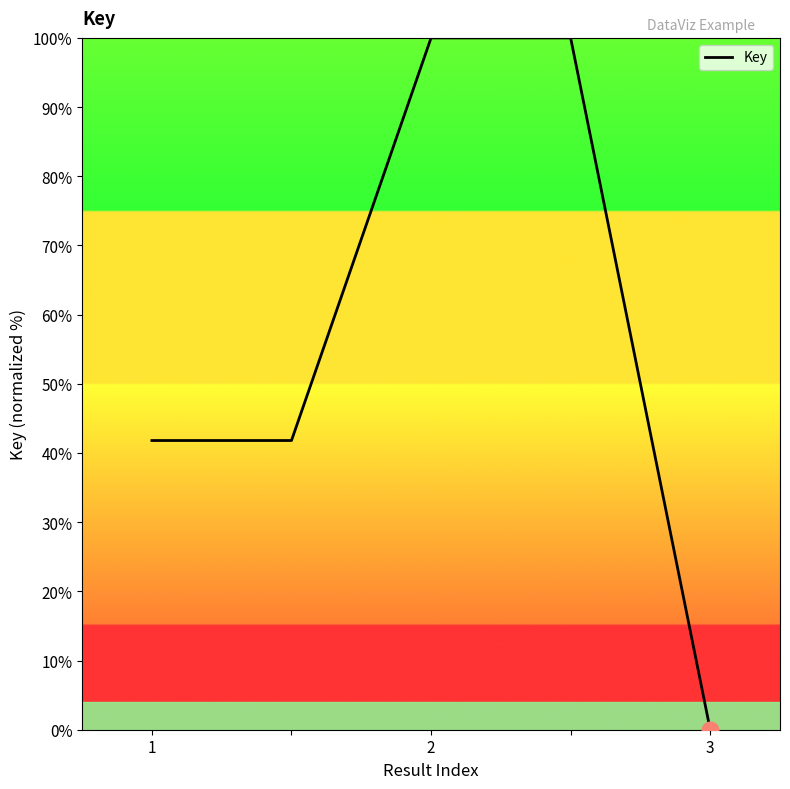

True or false: there are more than 1 points higher than both neighbors.

False